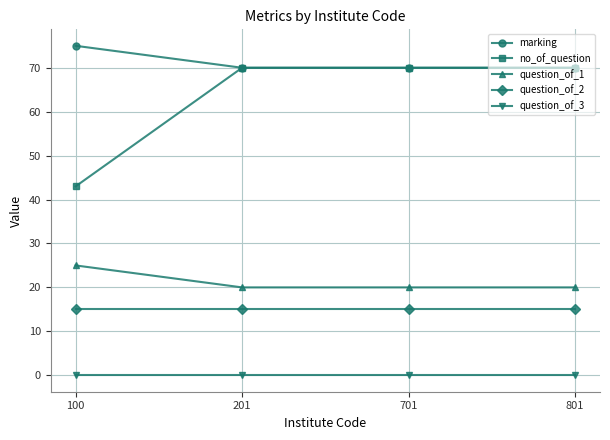

Reading left to right, list all the values displayed in this chart.

marking: 75	70	70	70
no_of_question: 43	70	70	70
question_of_1: 25	20	20	20
question_of_2: 15	15	15	15
question_of_3: 0	0	0	0